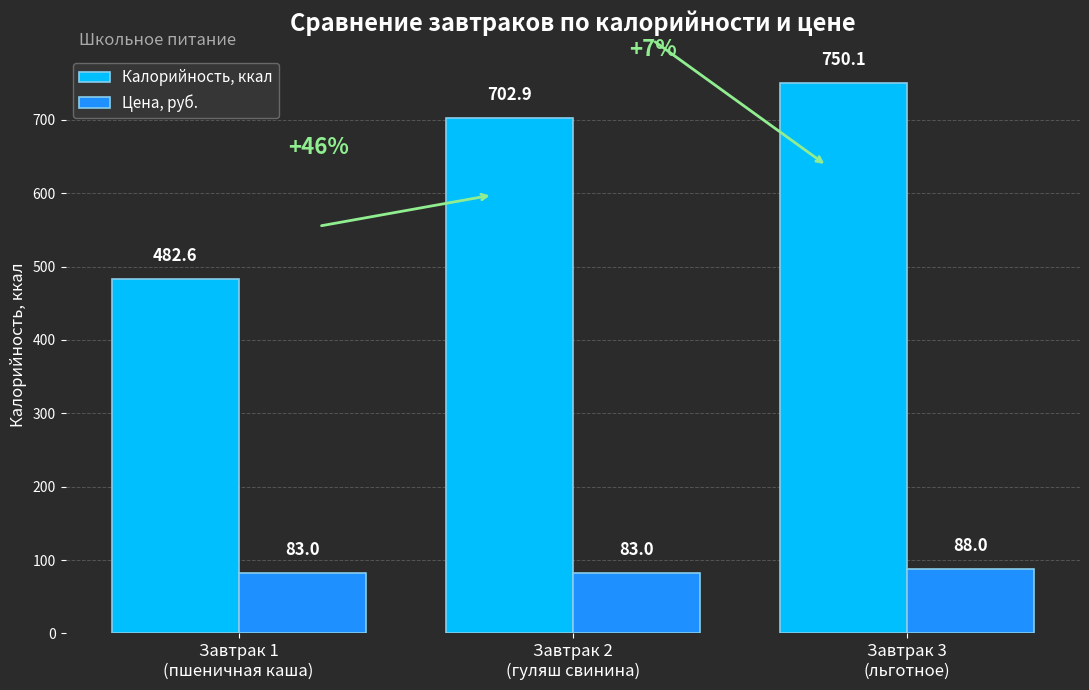

Which series changed the most between Завтрак 1
(пшеничная каша) and Завтрак 3
(льготное)?

Калорийность, ккал